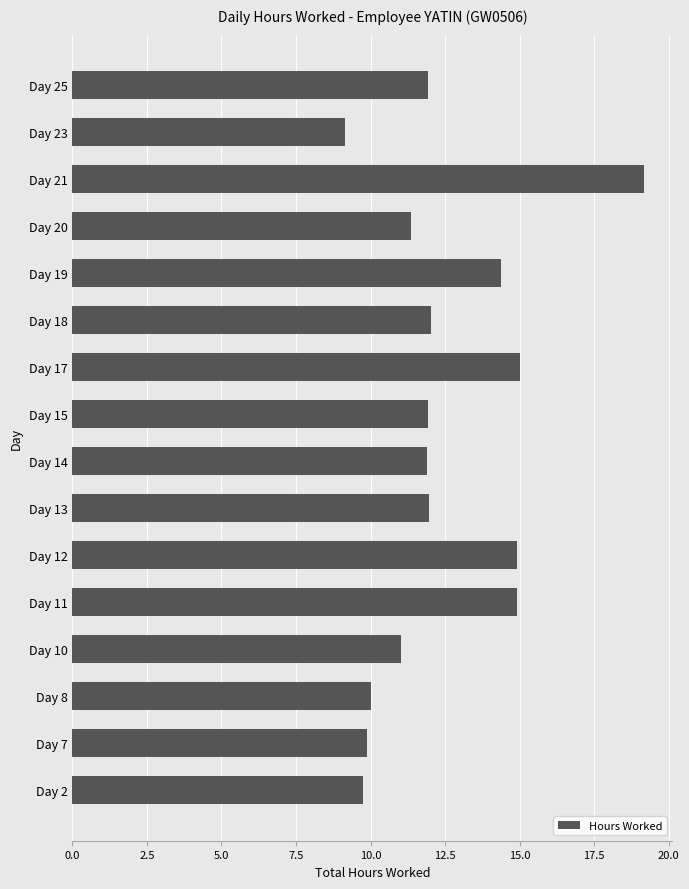

What is the greatest value displayed?

19.2